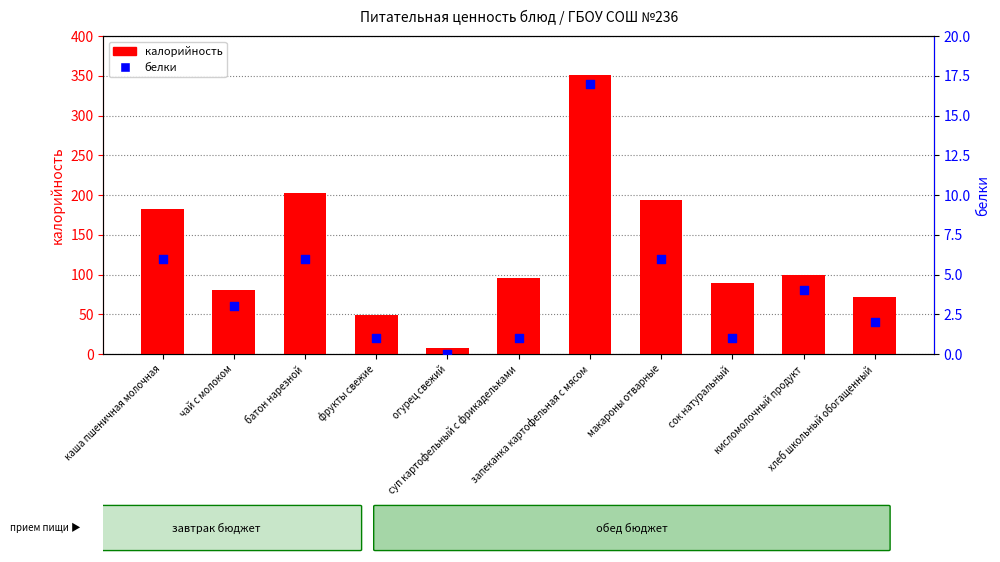

At how many categories does at least one series exceed 341?

1